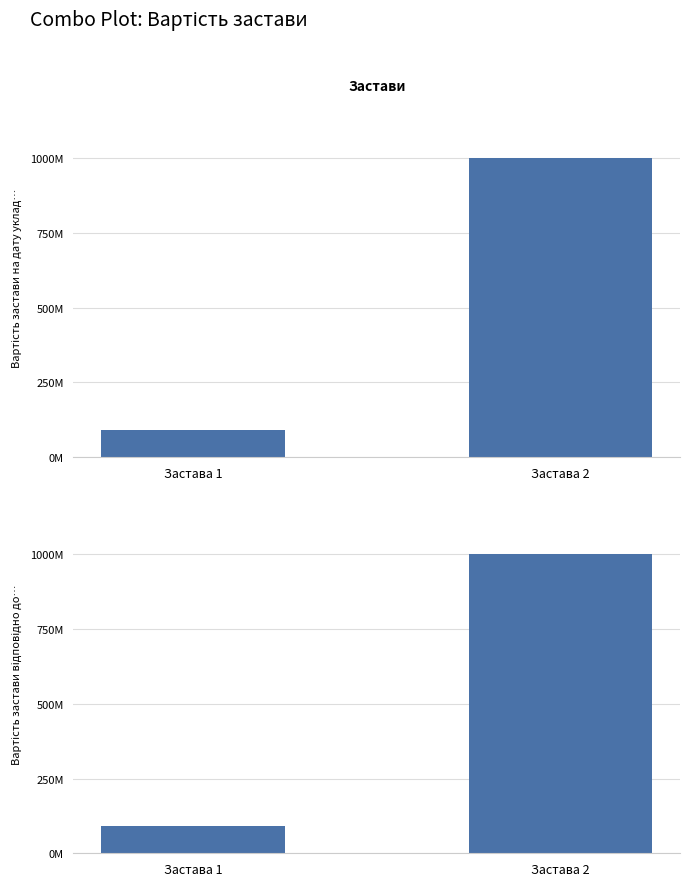

How many data points in Вартість застави відповідно до останньої переоцінки are less than 1000000000?

1